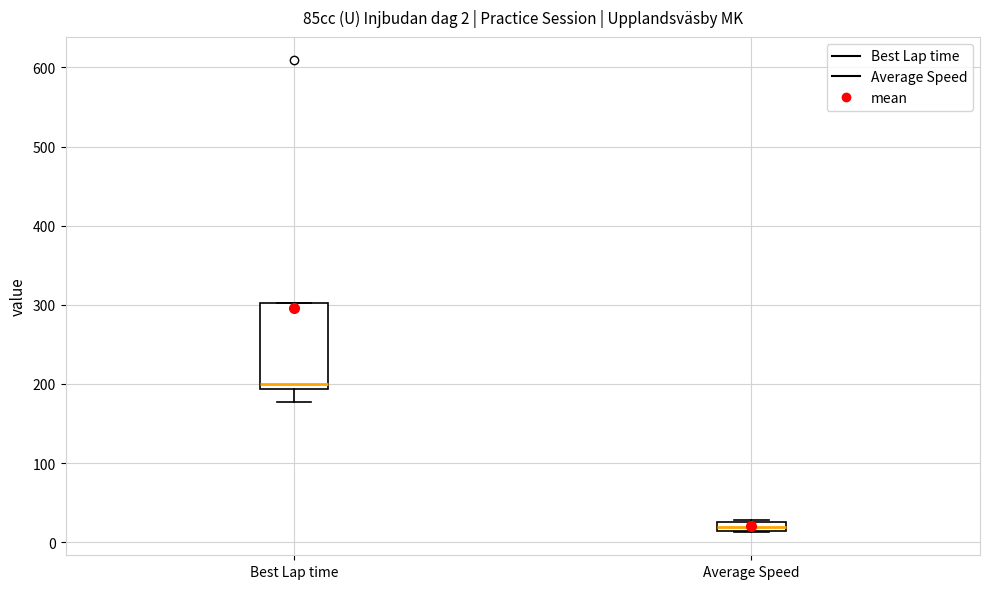

Which box's median line is the highest?

Best Lap time